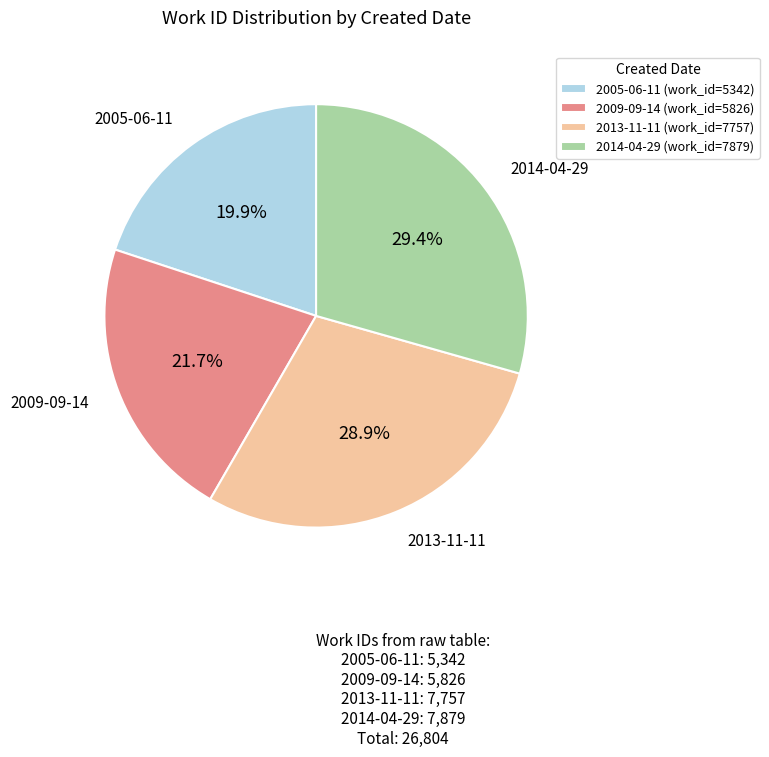

How many segments does this pie chart have?

4